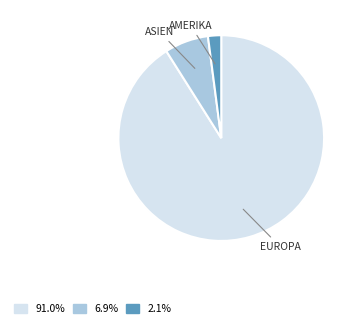

Does any single category account for the majority?

Yes